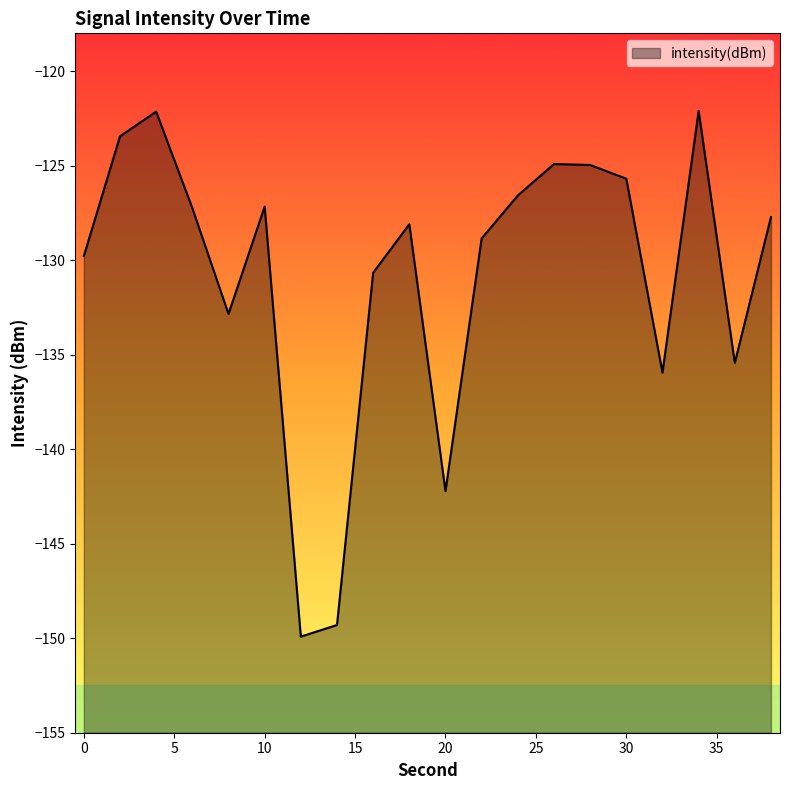

How many lines are shown in the chart?

1